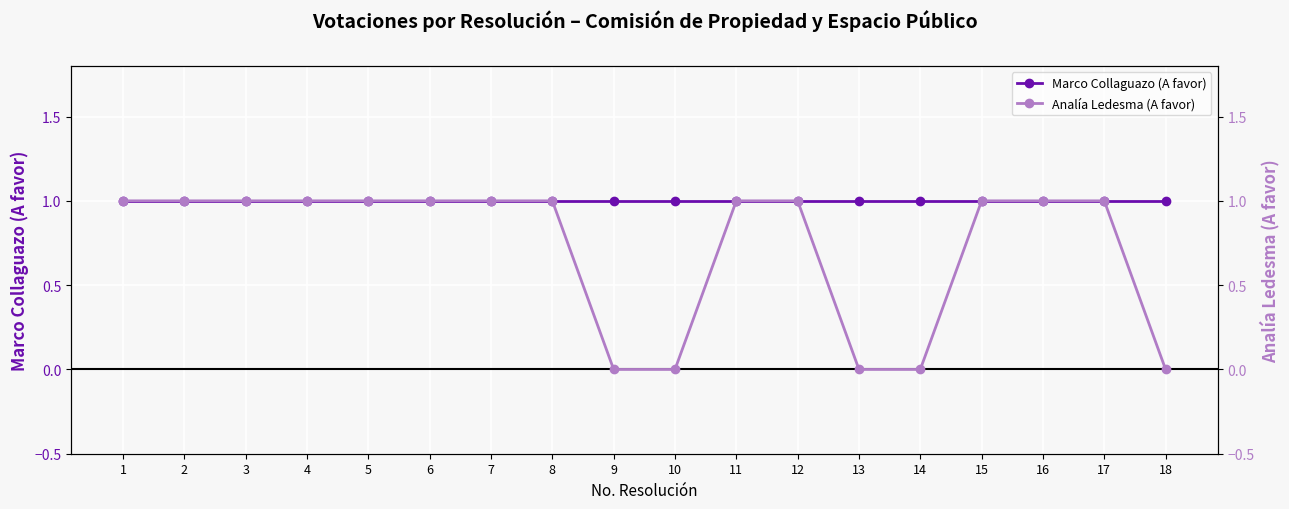

Which label corresponds to the smallest value in the chart?

9